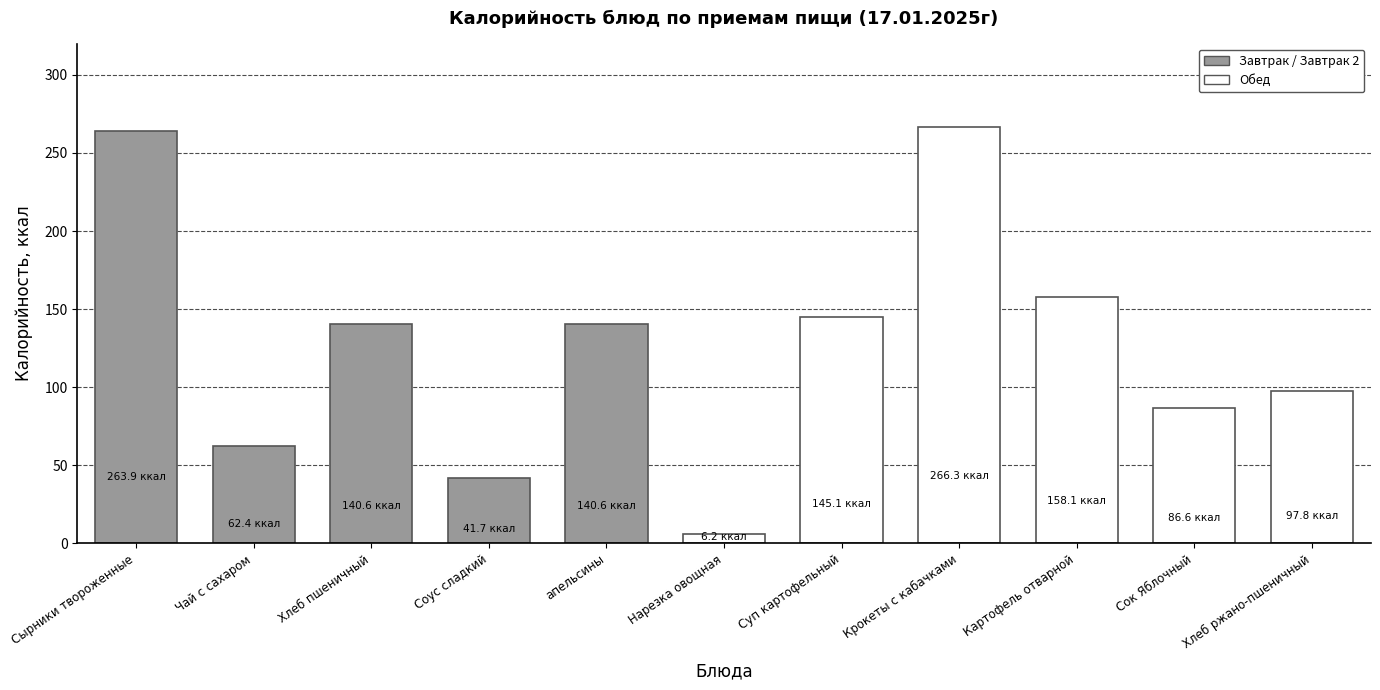

Which label corresponds to the smallest value in the chart?

Нарезка овощная